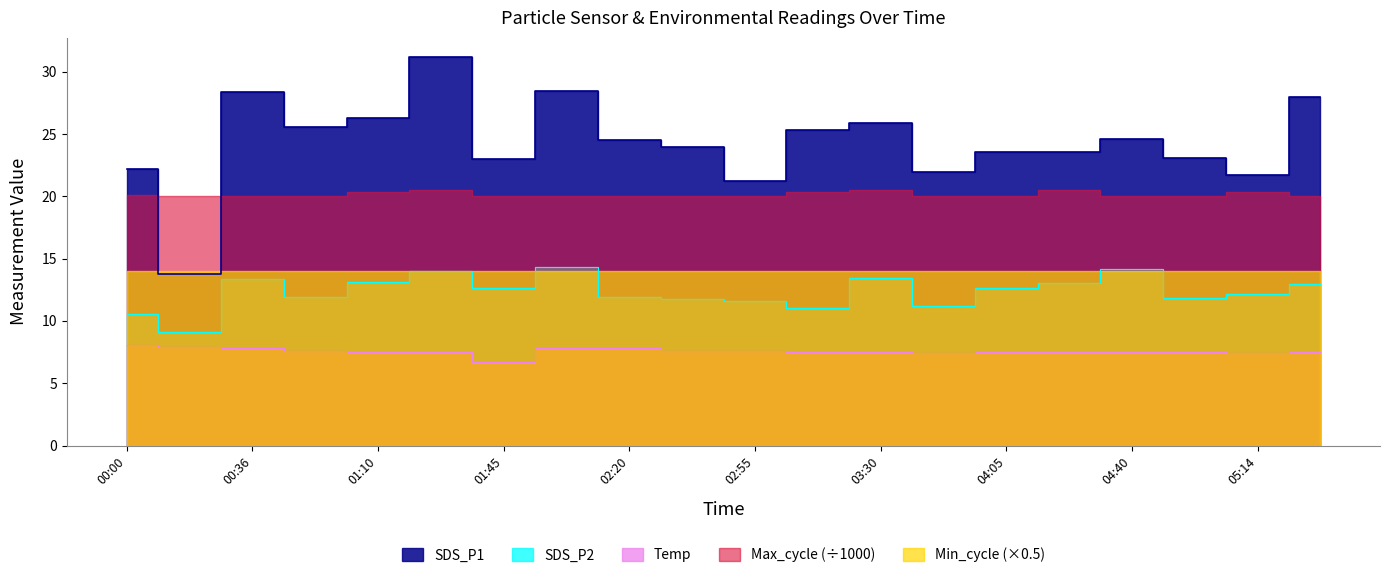

At which label is SDS_P1 closest to 22?

03:47